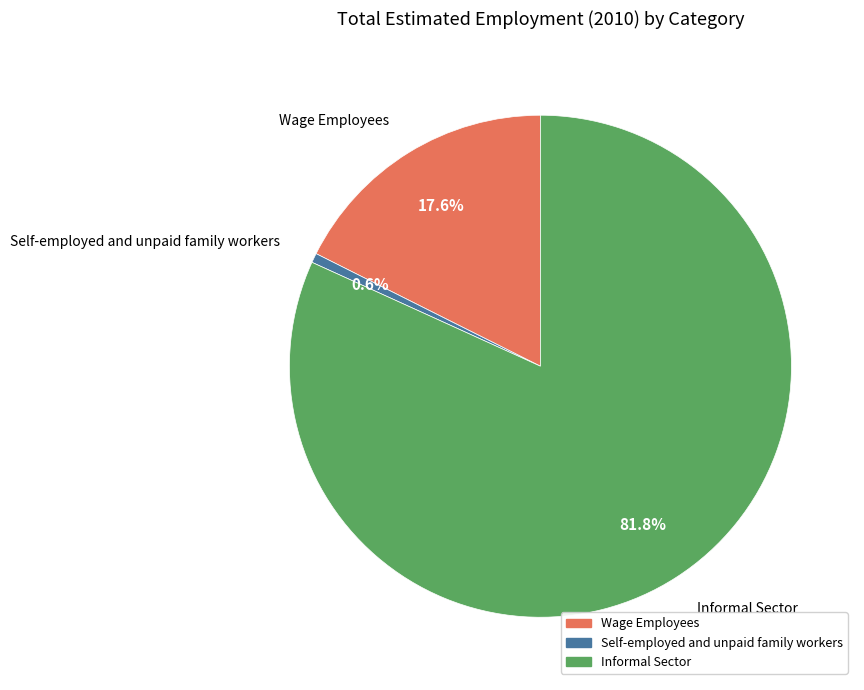

What is the total percentage of Informal Sector and Self-employed and unpaid family workers?

82.4%